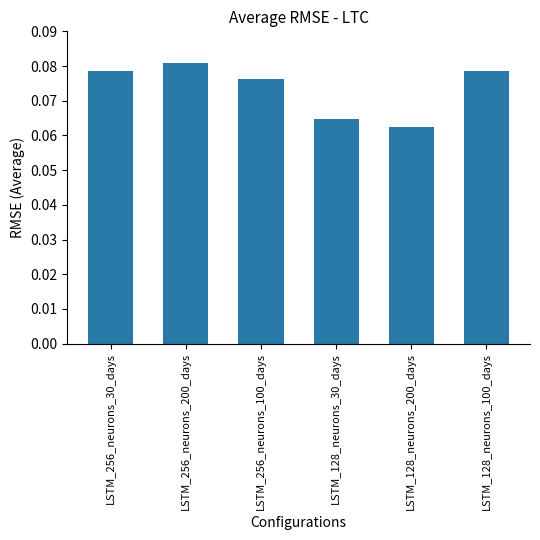

Between LSTM_256_neurons_30_days and LSTM_128_neurons_30_days, which is larger?

LSTM_256_neurons_30_days